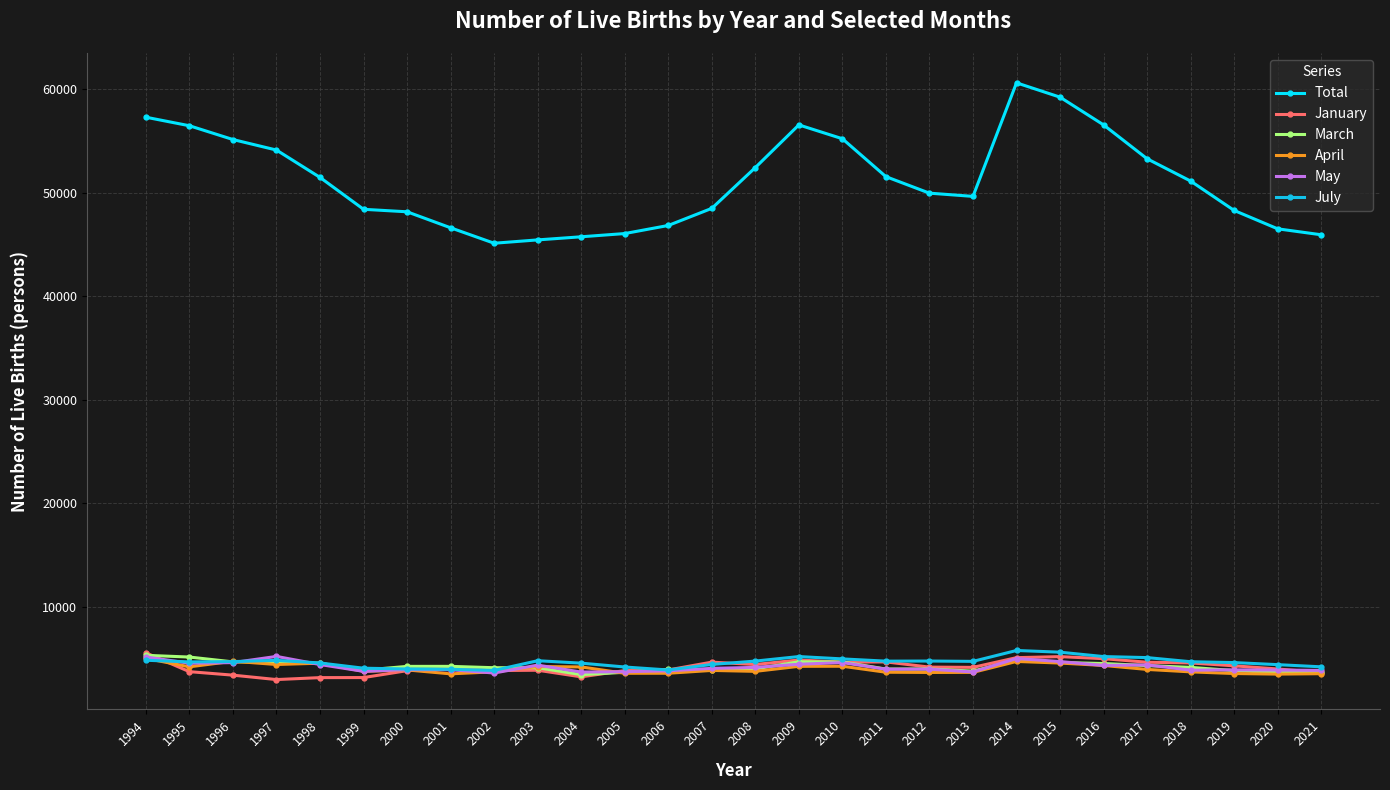

The July series shows 4940 at 2010. True or false?

True